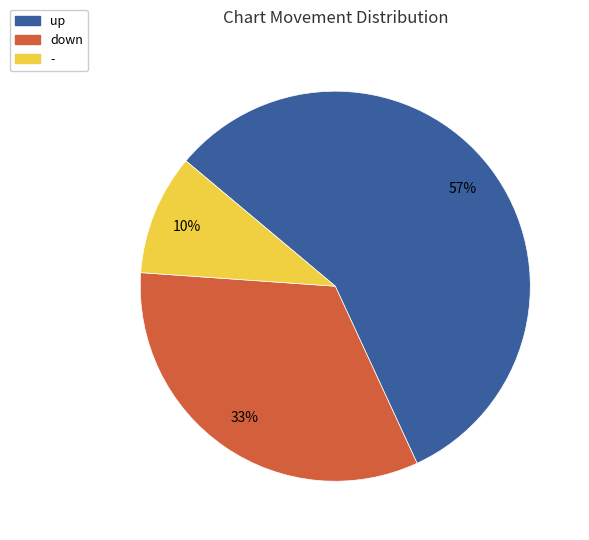

What is the largest slice in the pie chart?

up